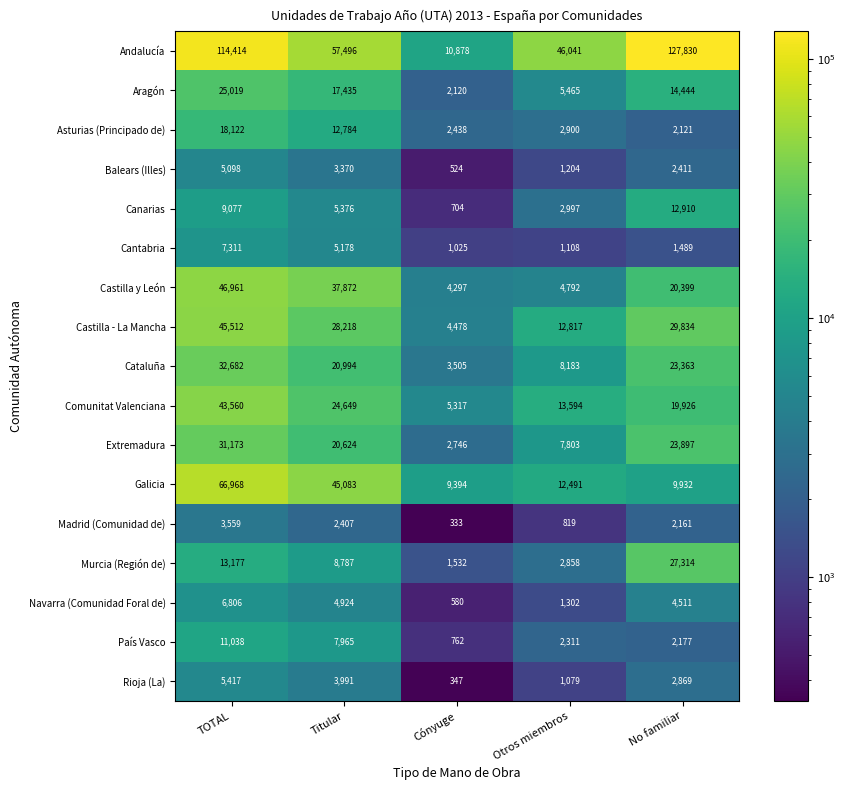

At Titular, list the series in order from largest to smallest.

Andalucía, Galicia, Castilla y León, Castilla - La Mancha, Comunitat Valenciana, Cataluña, Extremadura, Aragón, Asturias (Principado de), Murcia (Región de), País Vasco, Canarias, Cantabria, Navarra (Comunidad Foral de), Rioja (La), Balears (Illes), Madrid (Comunidad de)